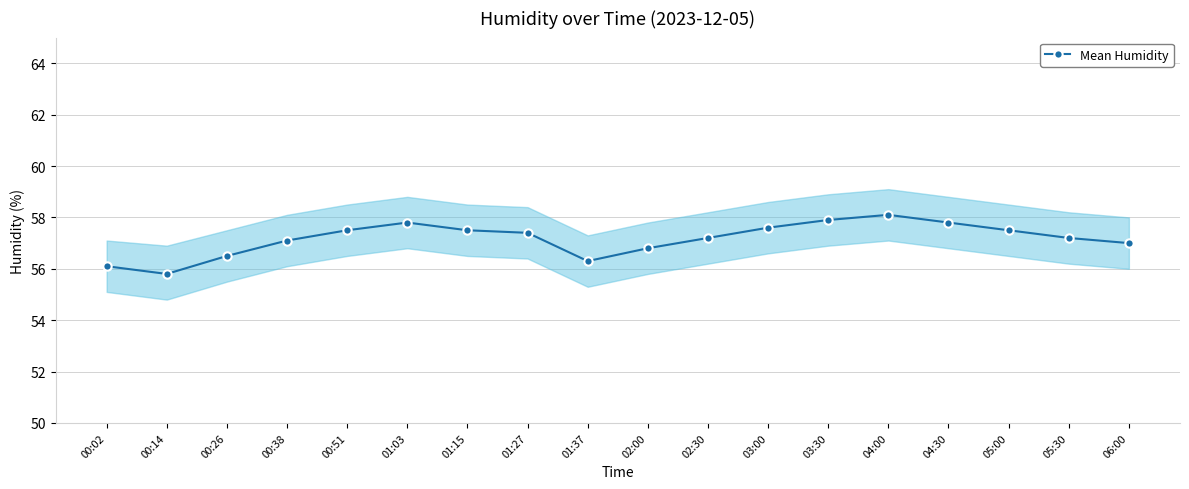

Rank the categories by value from highest to lowest.

04:00, 03:30, 01:03, 04:30, 03:00, 00:51, 01:15, 05:00, 01:27, 02:30, 05:30, 00:38, 06:00, 02:00, 00:26, 01:37, 00:02, 00:14